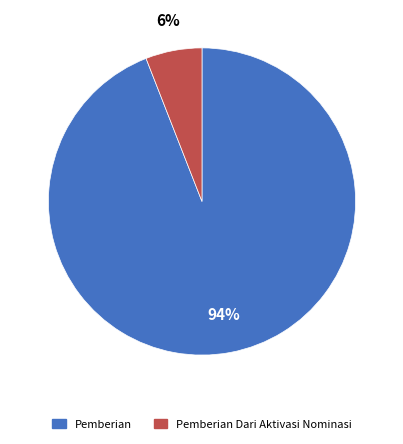

Does any single category account for the majority?

Yes